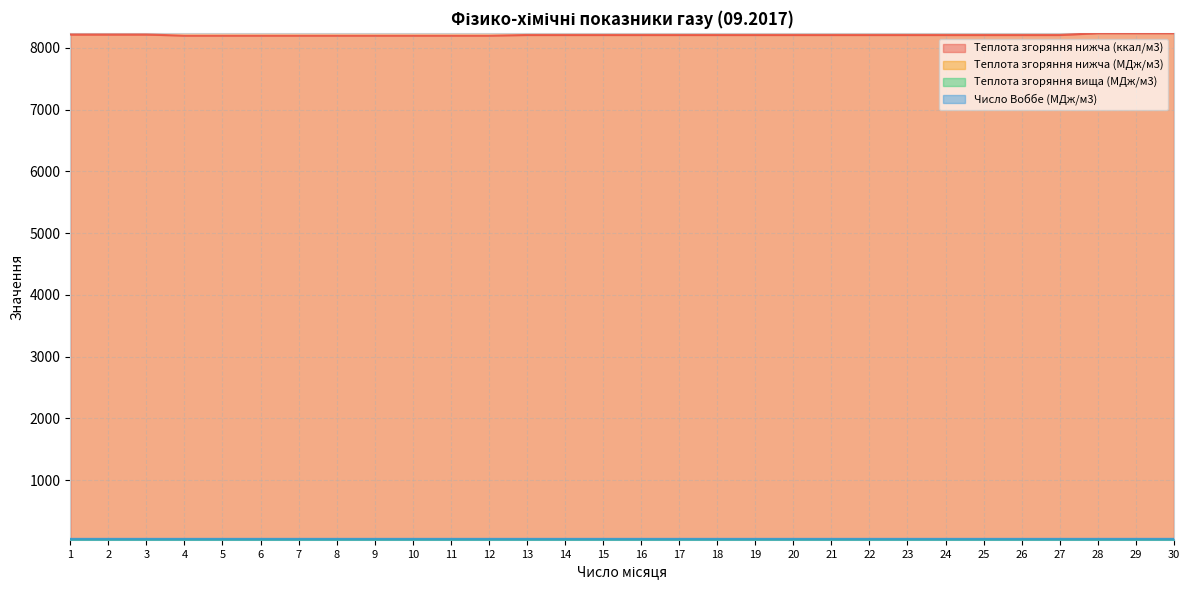

Rank the series by their maximum value, from highest to lowest.

Теплота згоряння нижча (ккал/м3), Число Воббе (МДж/м3), Теплота згоряння вища (МДж/м3), Теплота згоряння нижча (МДж/м3)